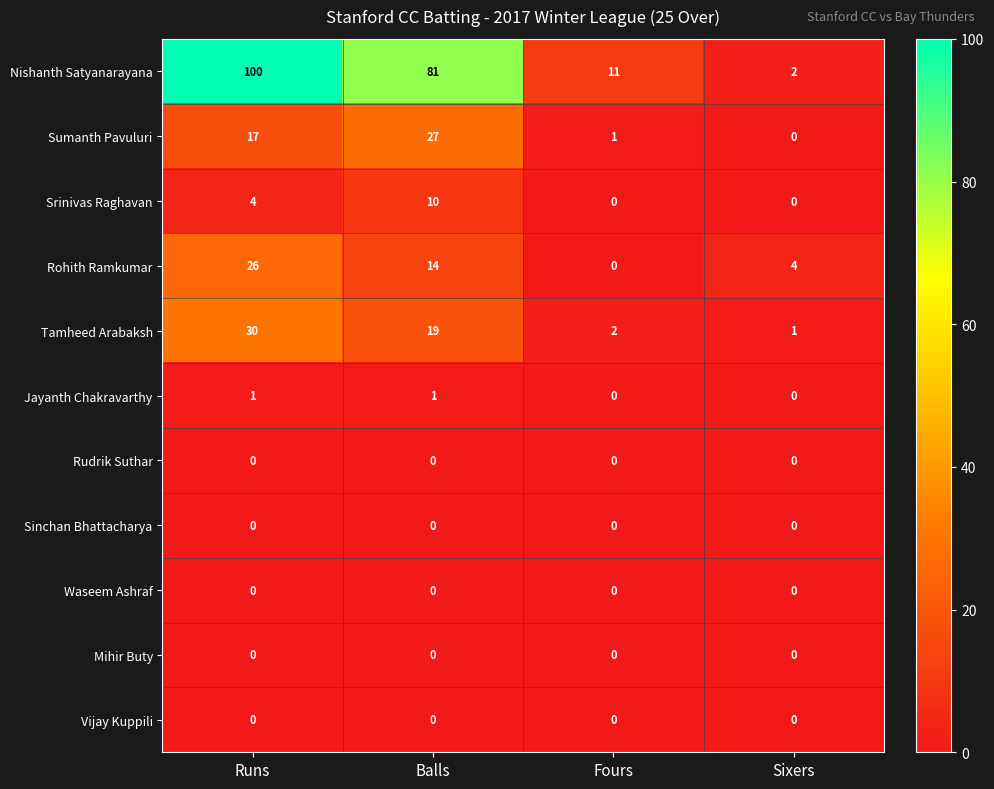

At which category is the sum across all series the highest?

Runs